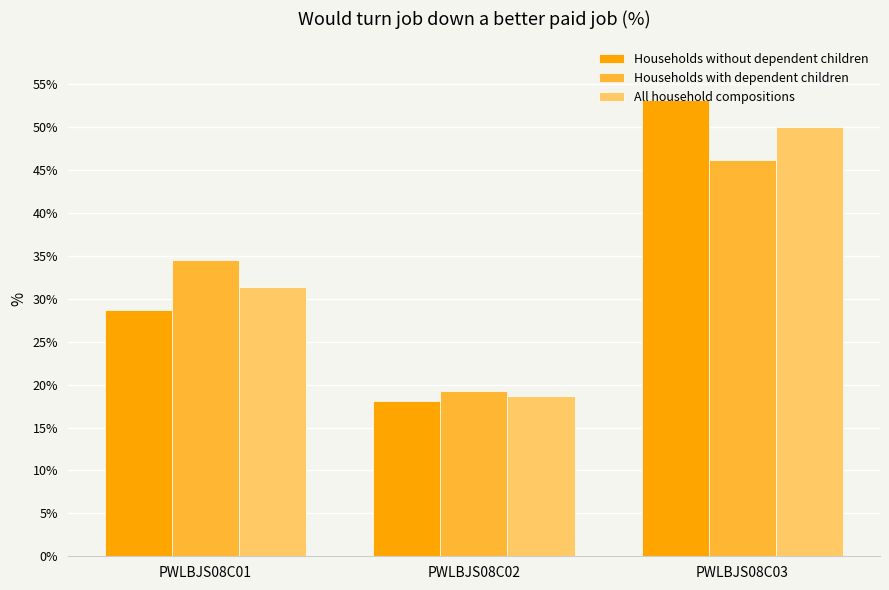

What is the value of the Households with dependent children bar at the 2nd from the left?

19.3